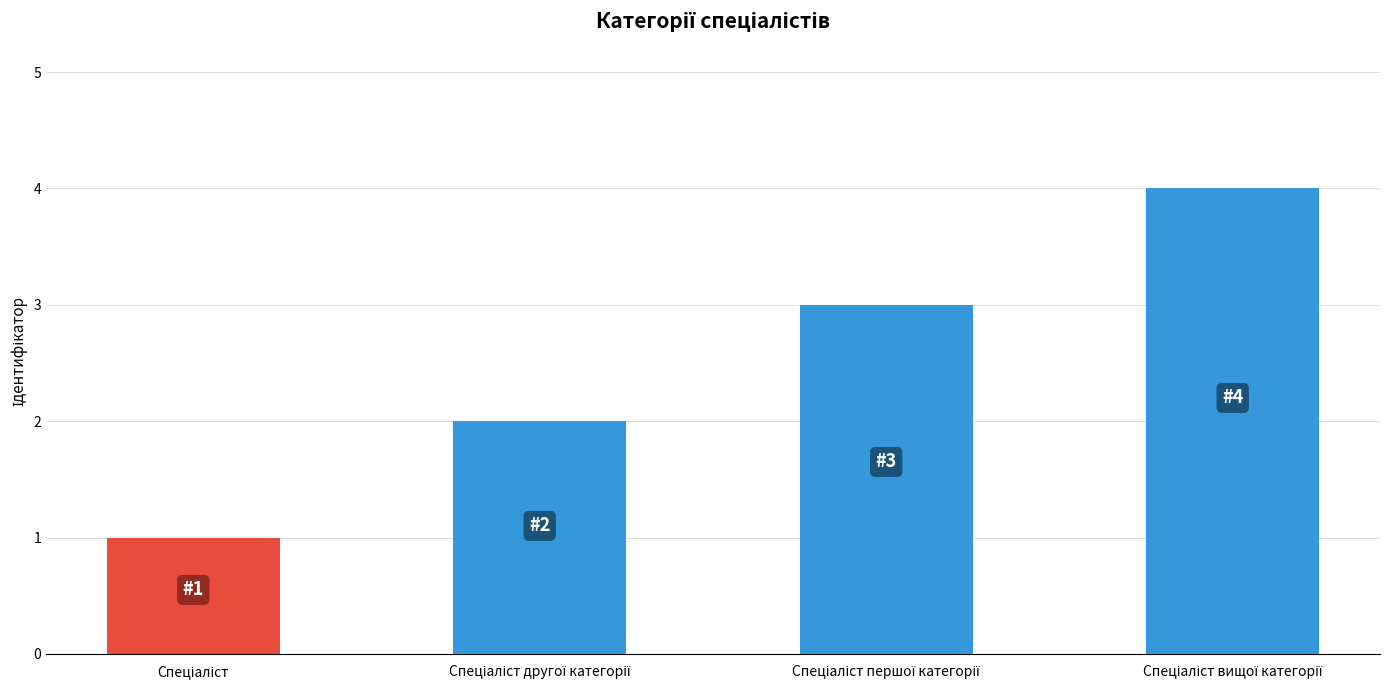

What is the sum of all values?

10